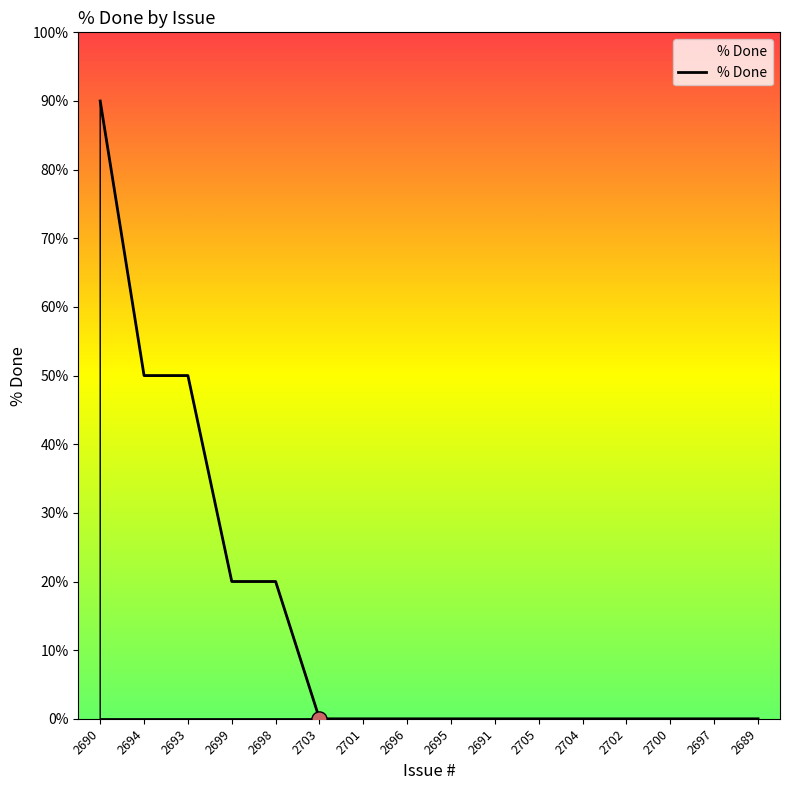

Between 2694 and 2705, which is larger?

2694